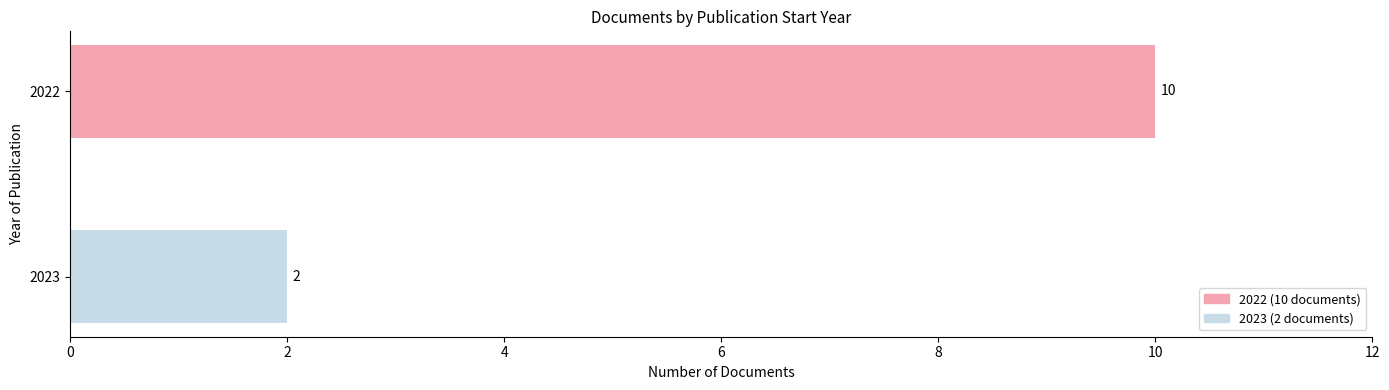

Which label corresponds to the largest value in the chart?

2022